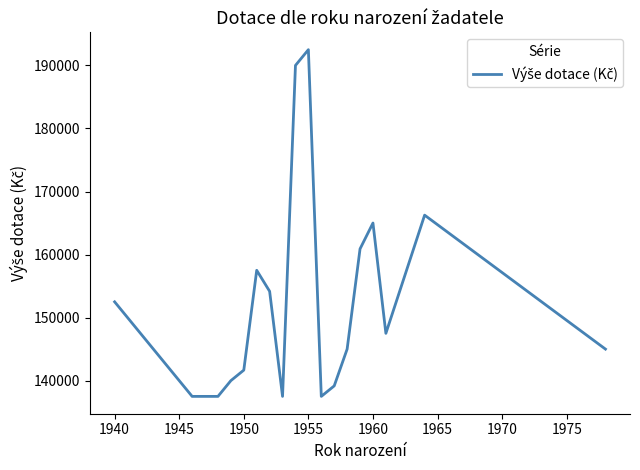

What is the greatest value displayed?

192500.0